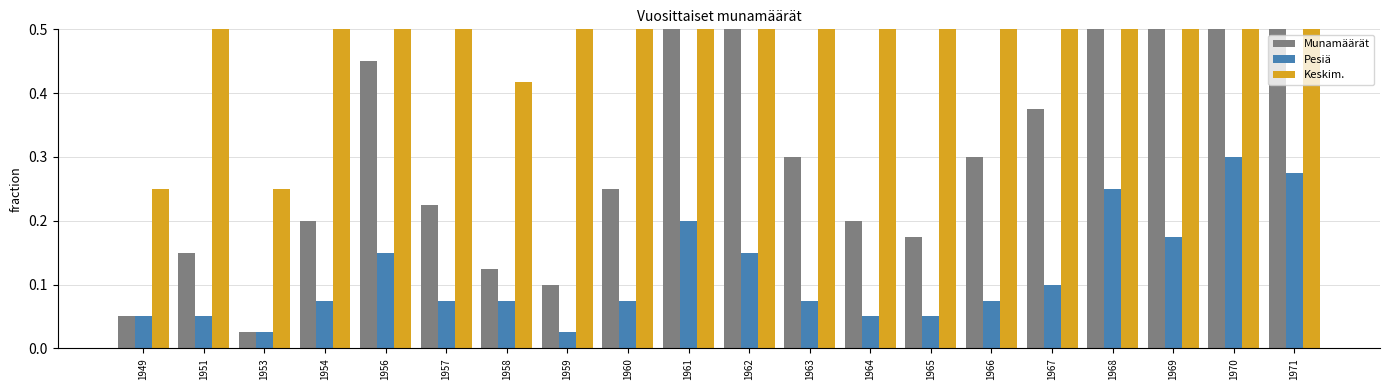

What is the sum of the Pesiä values at 1951 and 1961?

0.2